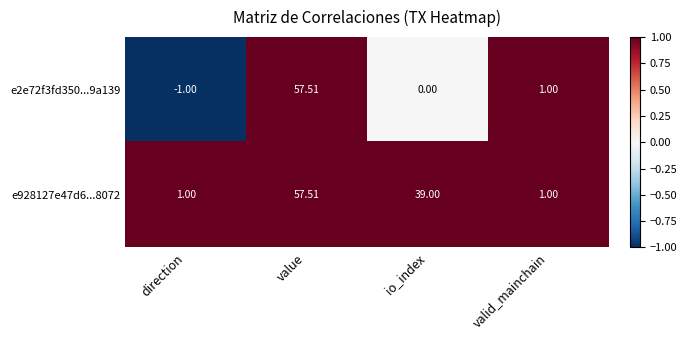

At which label is e2e72f3fd350...9a139 closest to 28?

valid_mainchain